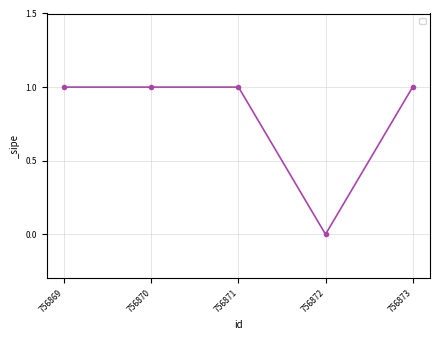

How many series are shown in this chart?

1